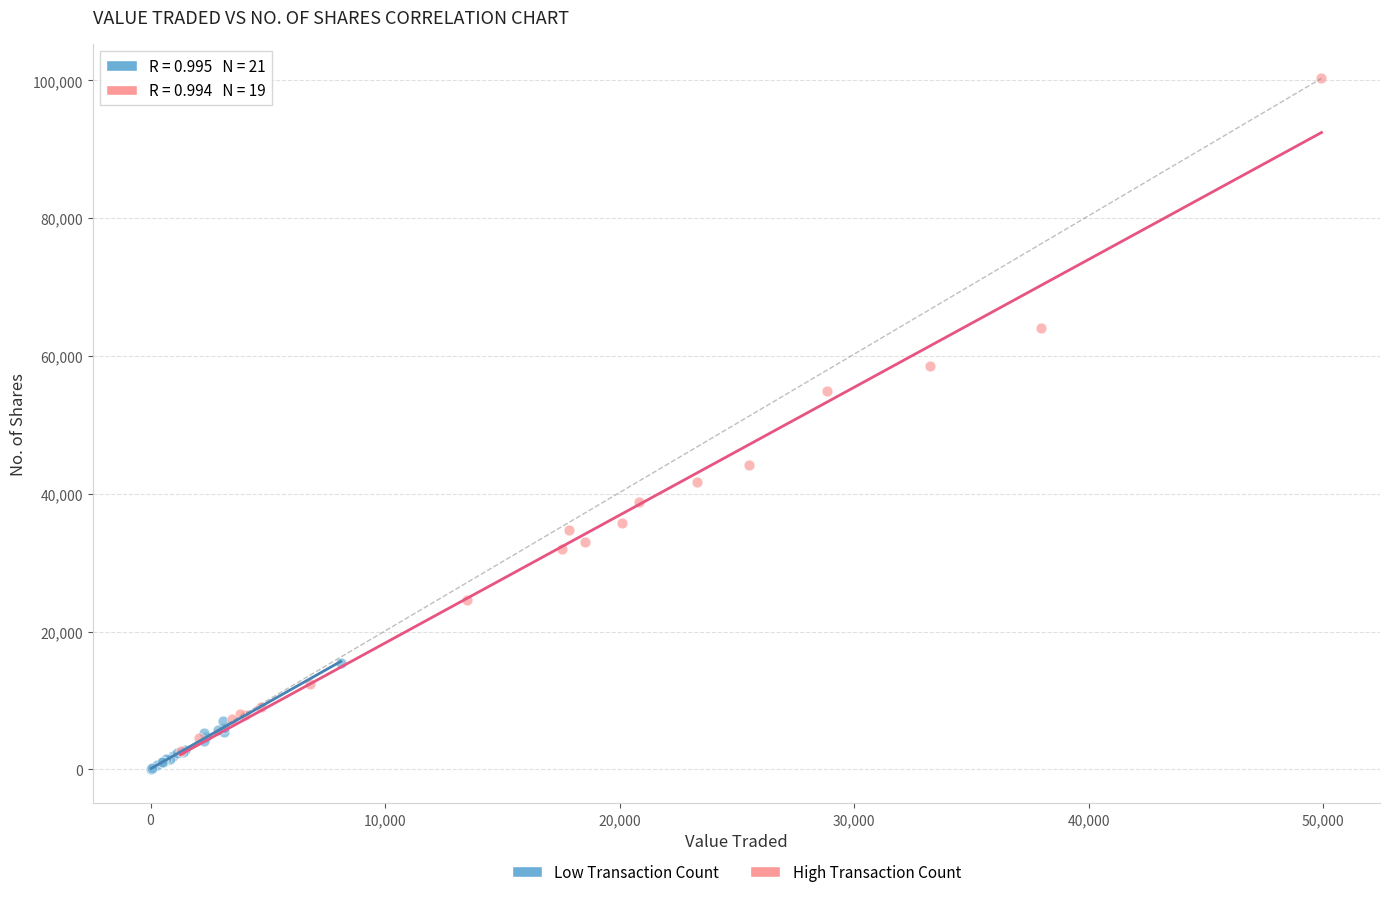

Which series has the largest Y range (max minus min)?

High Transaction Count